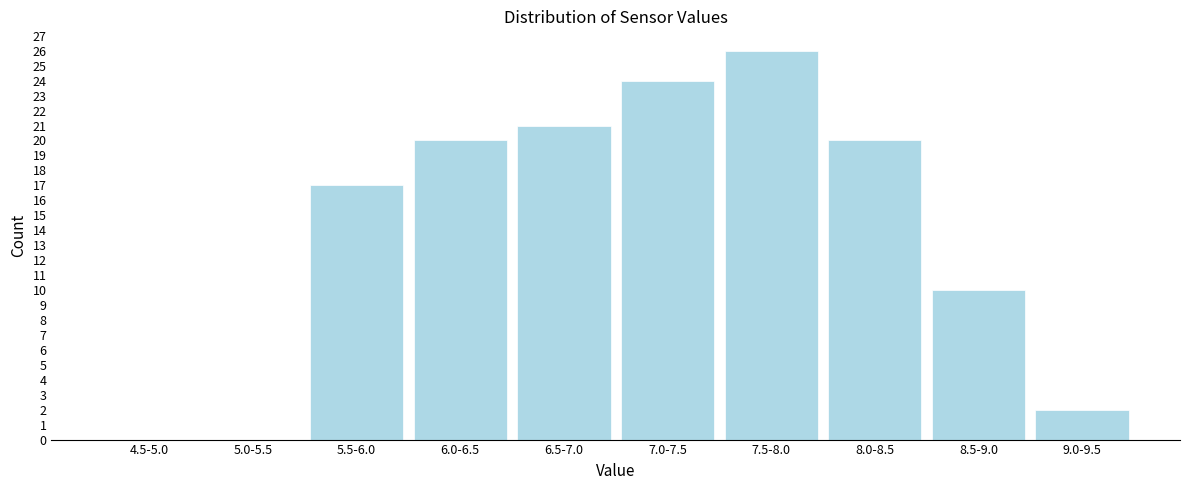

Reading left to right, extract all data points from this chart.

4.5-5.0=0	5.0-5.5=0	5.5-6.0=17	6.0-6.5=20	6.5-7.0=21	7.0-7.5=24	7.5-8.0=26	8.0-8.5=20	8.5-9.0=10	9.0-9.5=2